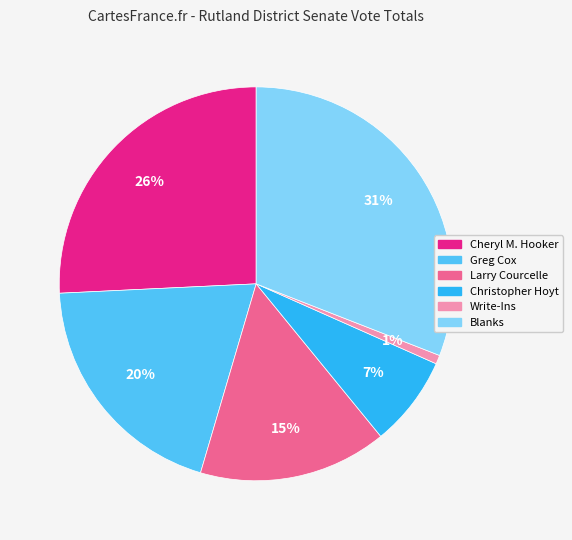

Count the number of slices in the pie.

6